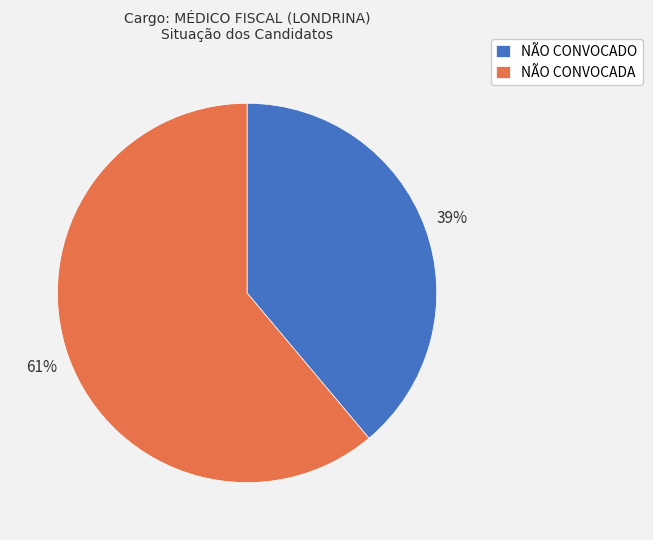

The NÃO CONVOCADO slice represents 33% of the pie. True or false?

False